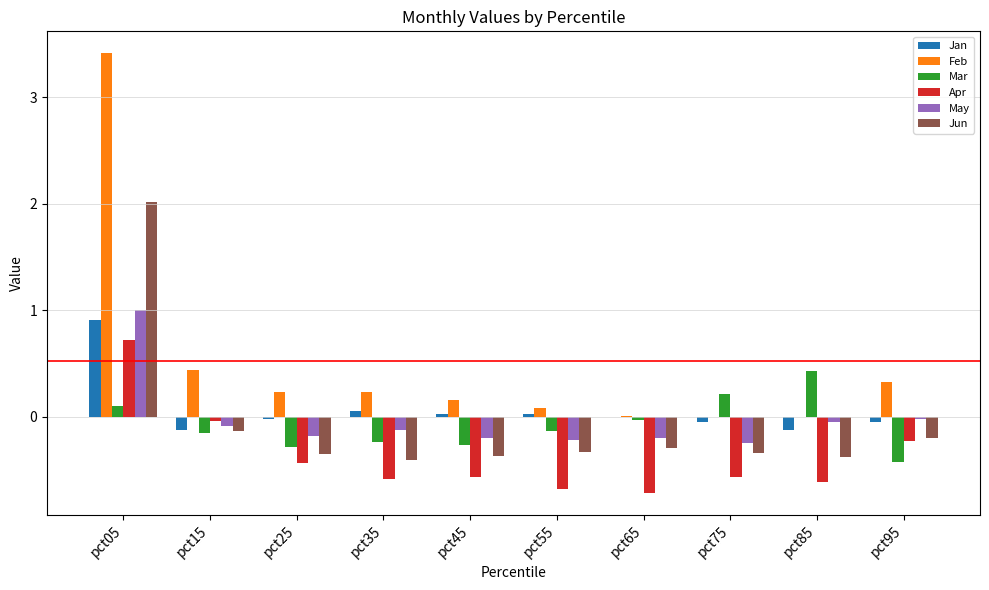

At which category is the sum across all series the highest?

pct05